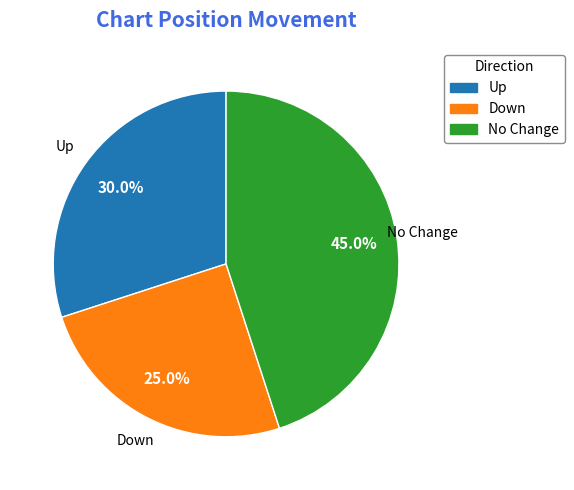

To the nearest percent, what is the average slice percentage?

33%